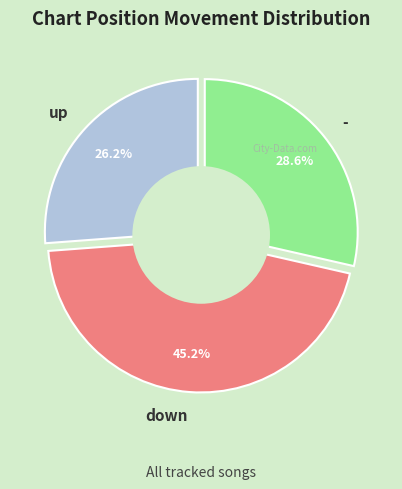

Do down and - together represent more than half of the pie?

Yes